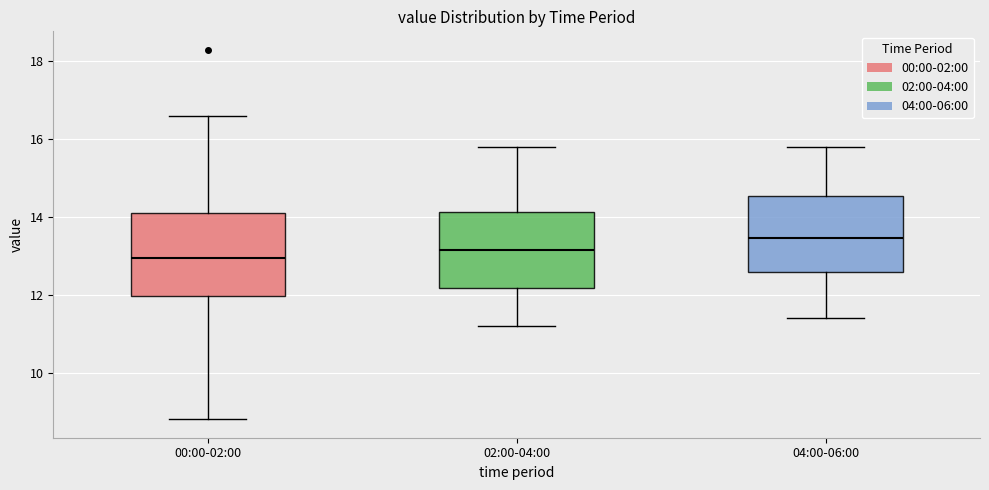

Reading left to right, read every box against the y-axis: the position of its median line, the range the box covers, and the ends of its whiskers. The values are not printed on the chart, so give them approximately, as read against the axis.

00:00-02:00: median 13.0, box 12.0 to 14.2, whiskers 8.8 to 16.6
02:00-04:00: median 13.2, box 12.2 to 14.2, whiskers 11.2 to 15.8
04:00-06:00: median 13.4, box 12.6 to 14.6, whiskers 11.4 to 15.8